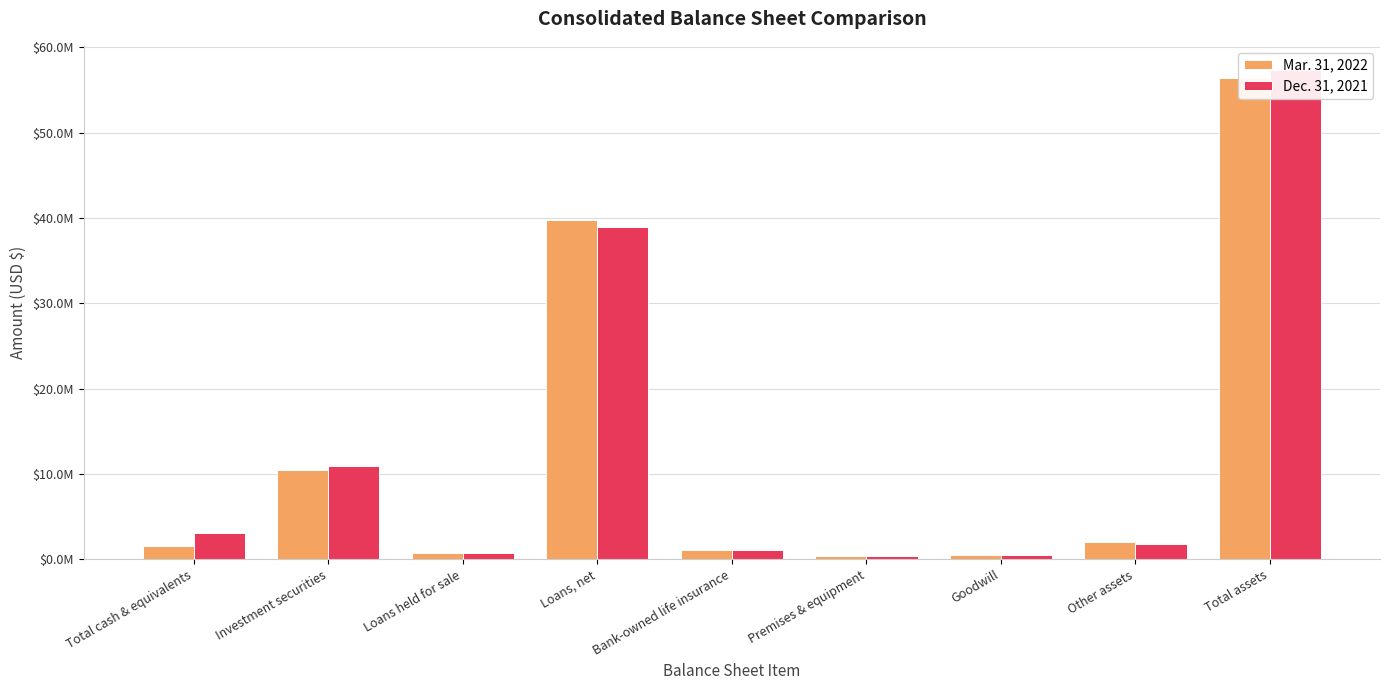

What position from the left is Total cash & equivalents?

1